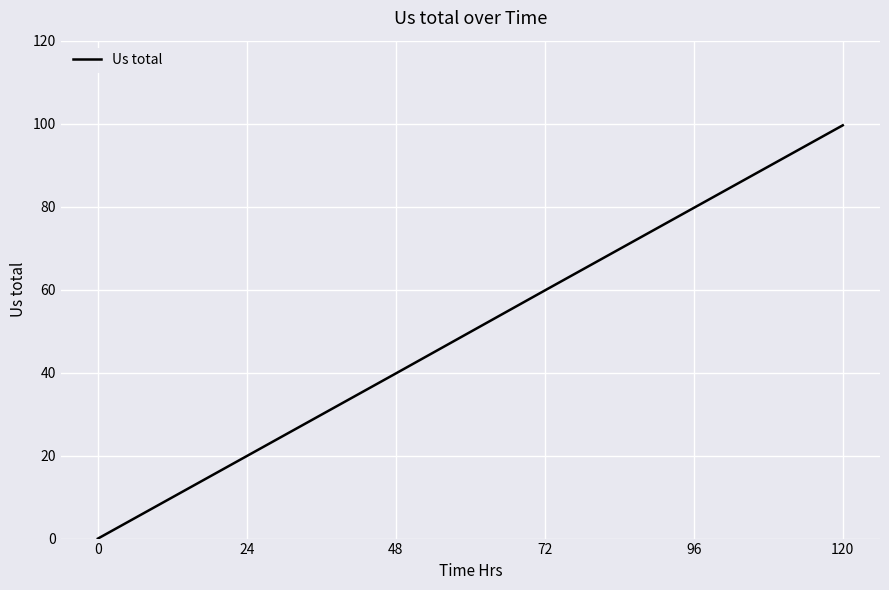

Read the value at 72.

59.8